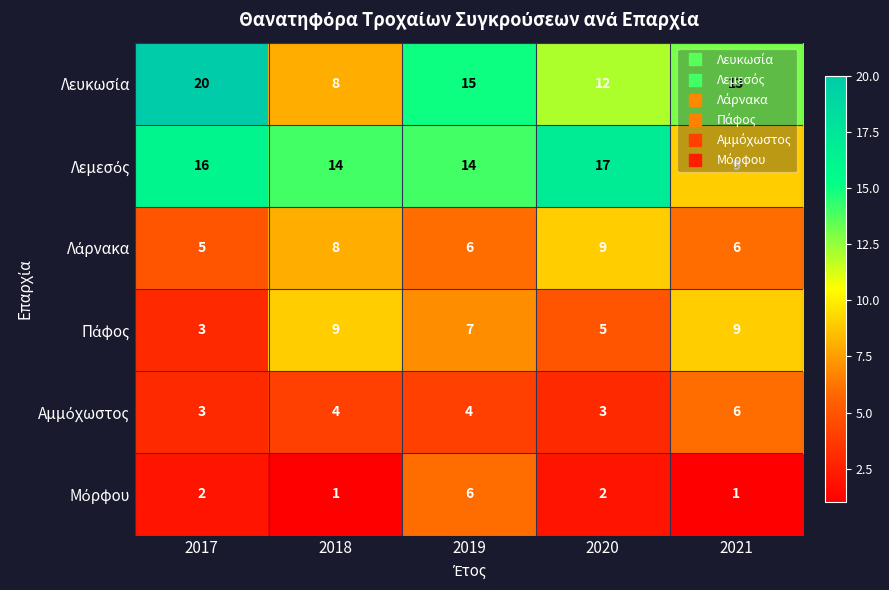

What is the difference between the highest and lowest values at 2020?

15